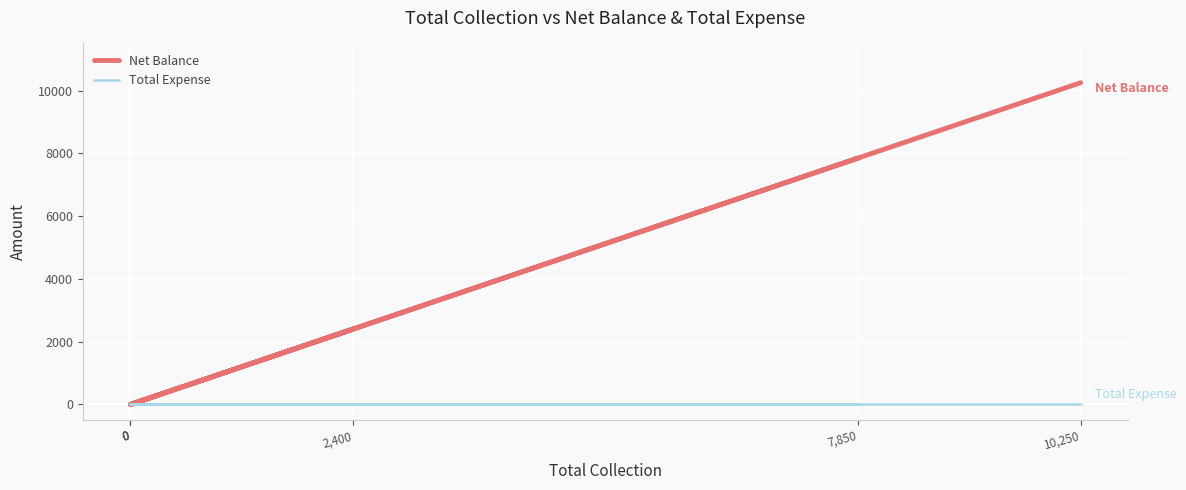

Reading right to left, list all the values displayed in this chart.

Net Balance: 10,250=10250	0=0	2,400=2400	0=0	0=0	7,850=7850
Total Expense: 10,250=0	0=0	2,400=0	0=0	0=0	7,850=0